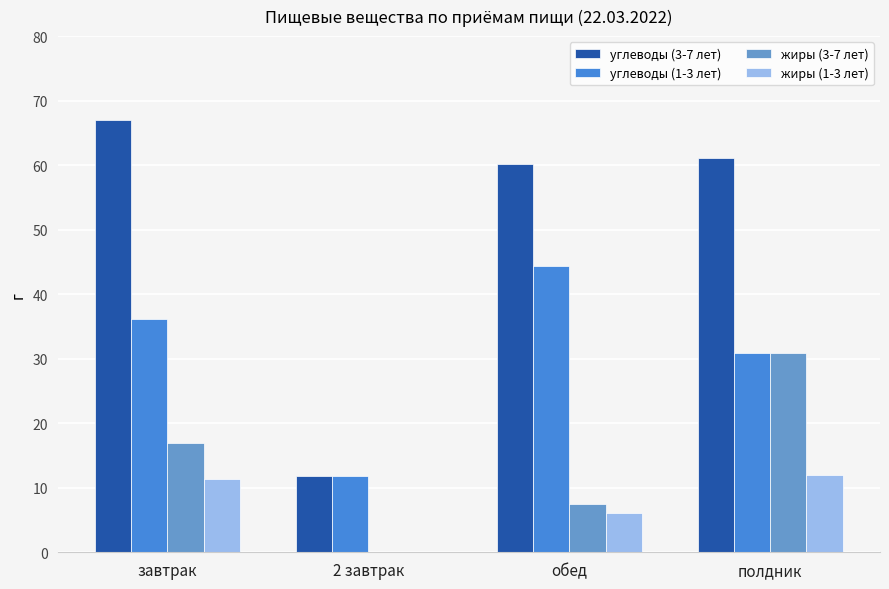

What is the sum of all жиры (3-7 лет) values?

55.4